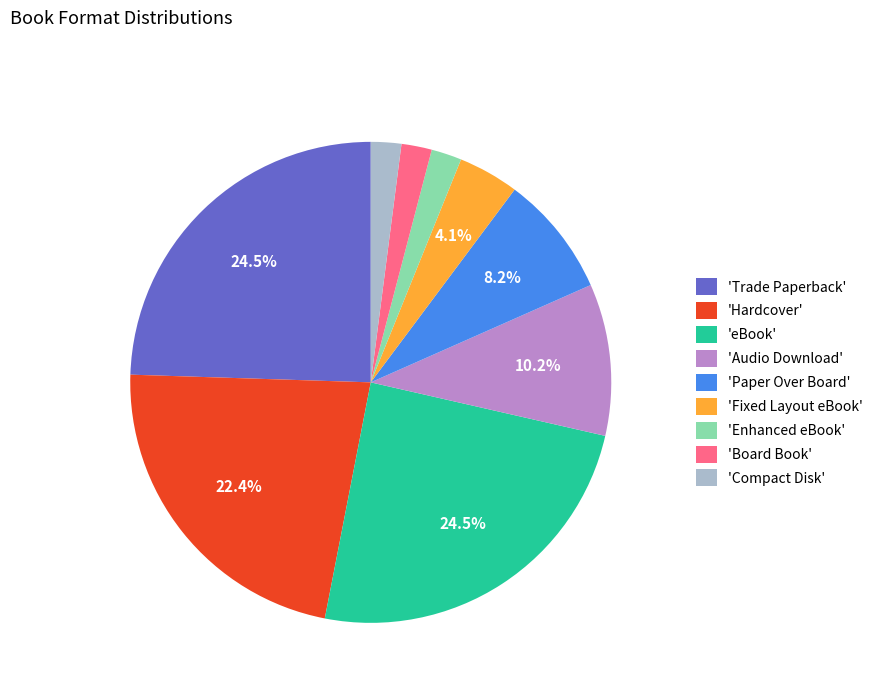

How many slices are in this pie chart?

9